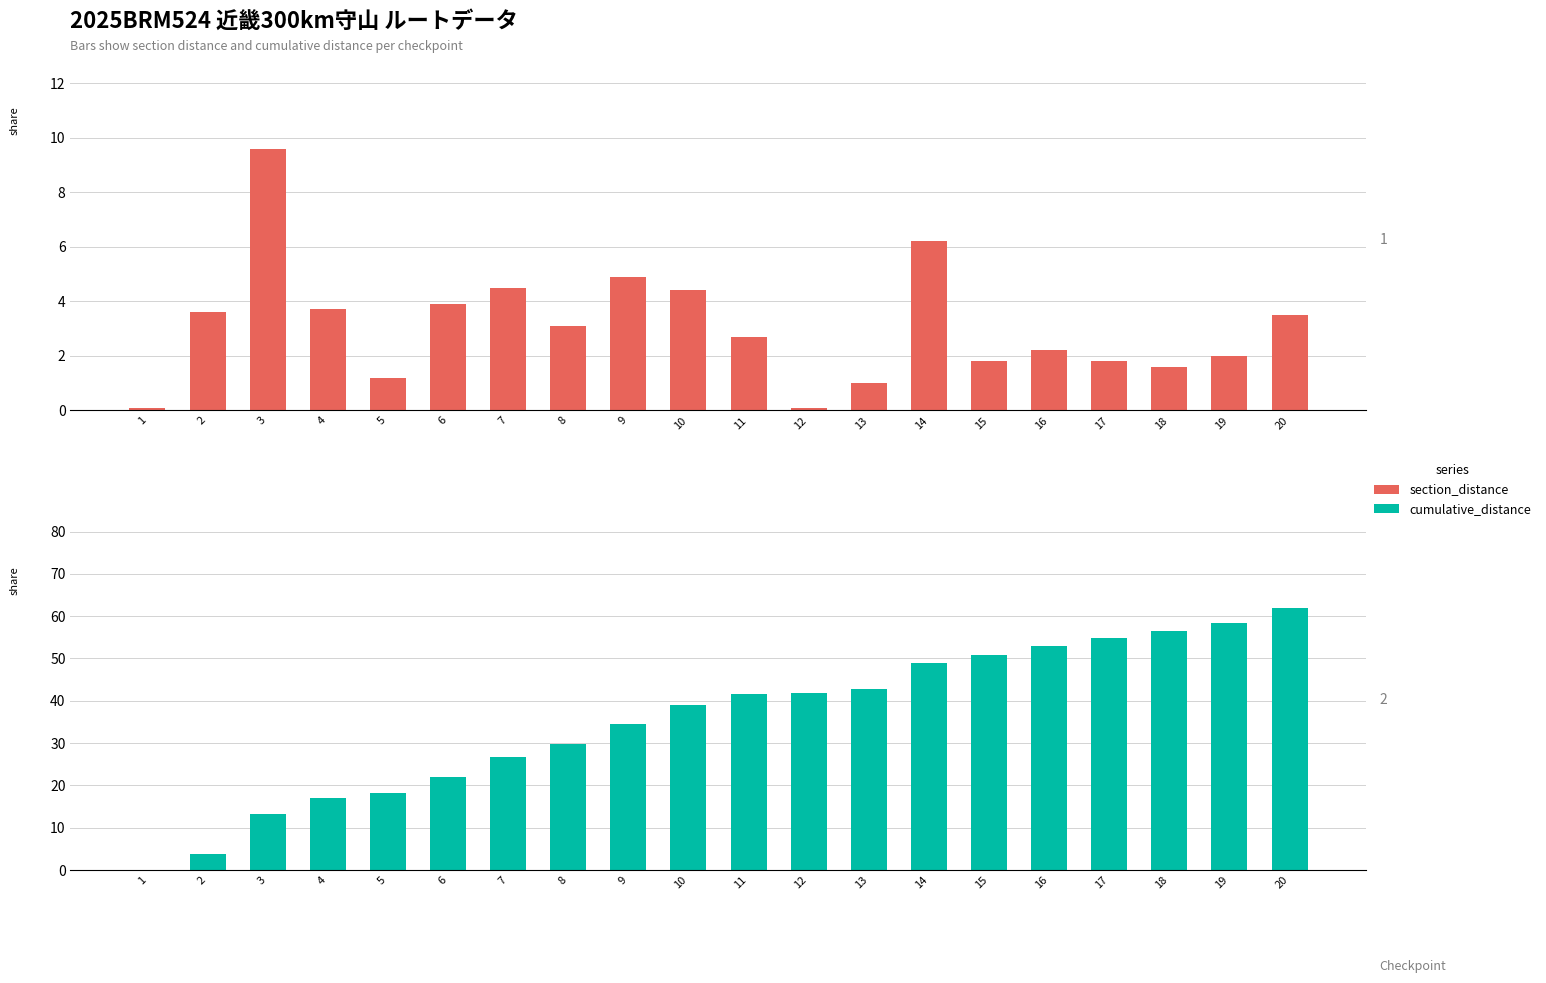

Which series changed the most between 8 and 18?

cumulative_distance